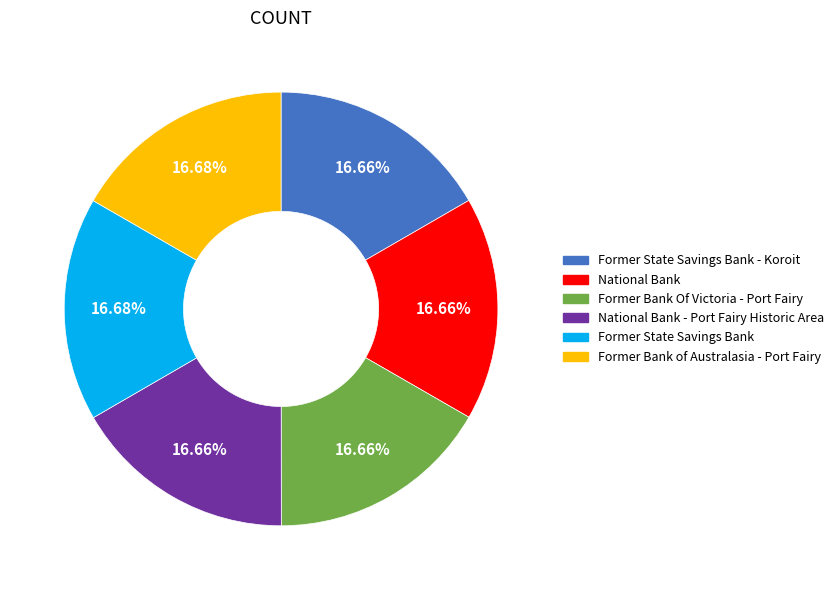

Is there a majority slice in this chart?

No